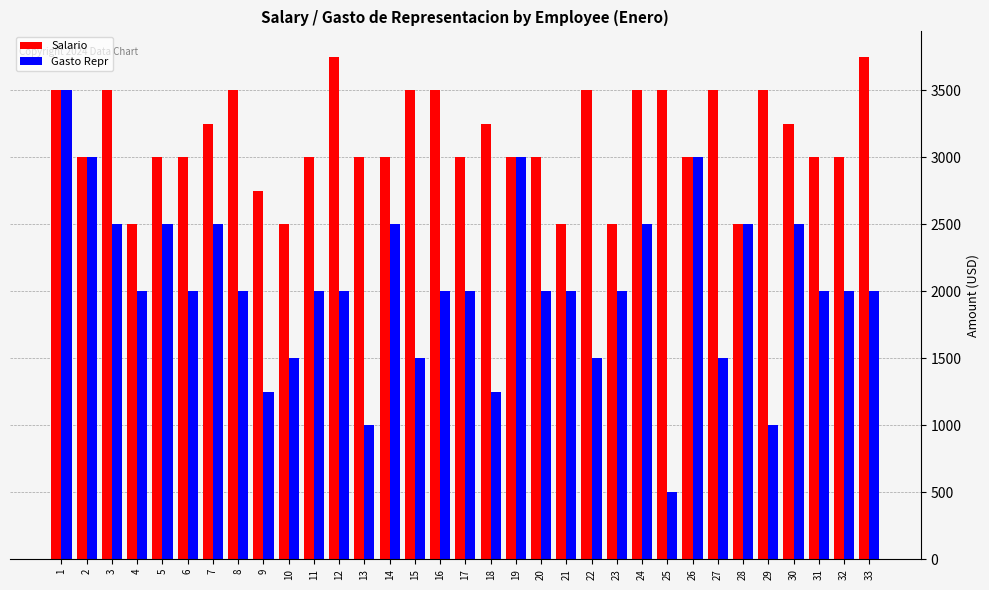

The Gasto Repr series shows 1367 at 2. True or false?

False